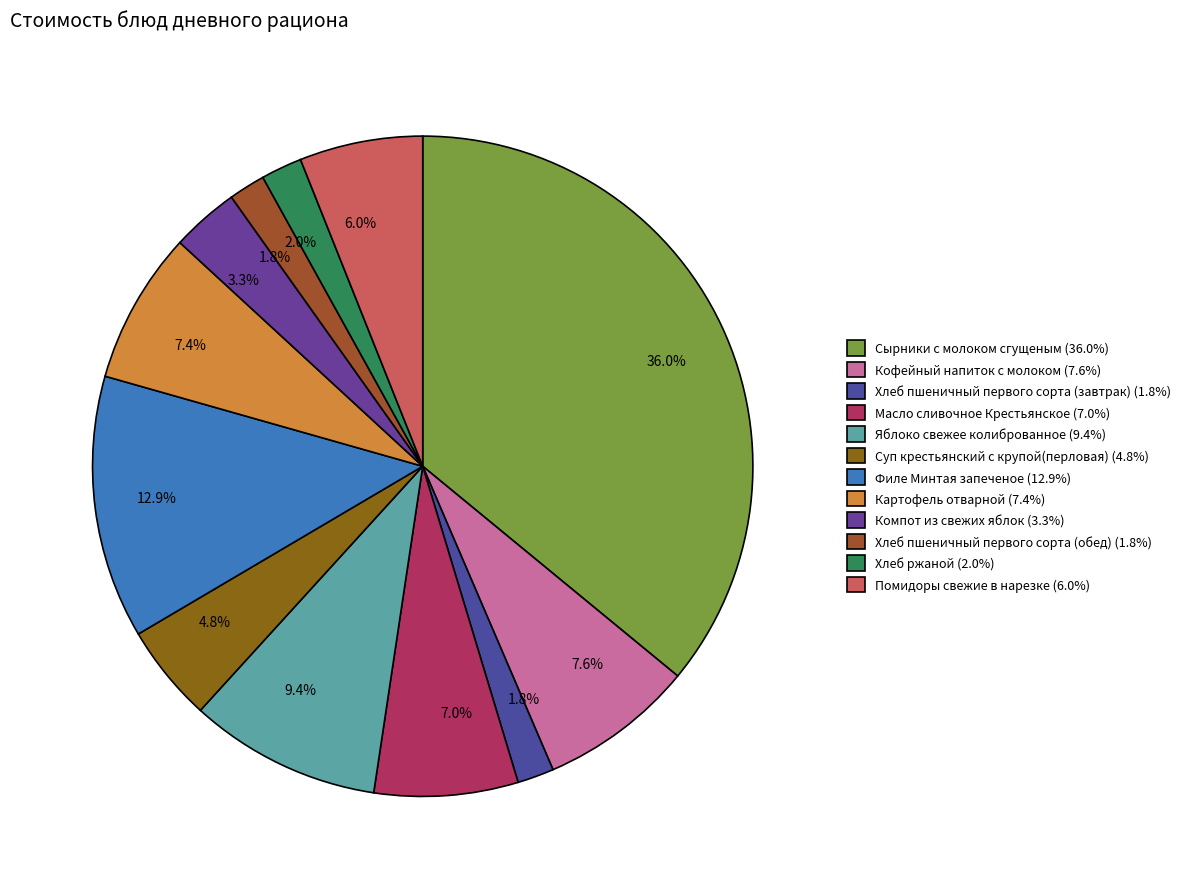

Rank the categories by value from highest to lowest.

Сырники с молоком сгущеным, Филе Минтая запеченое, Яблоко свежее колиброванное, Кофейный напиток с молоком, Картофель отварной, Масло сливочное Крестьянское, Помидоры свежие в нарезке, Суп крестьянский с крупой(перловая), Компот из свежих яблок, Хлеб ржаной, Хлеб пшеничный первого сорта (завтрак), Хлеб пшеничный первого сорта (обед)